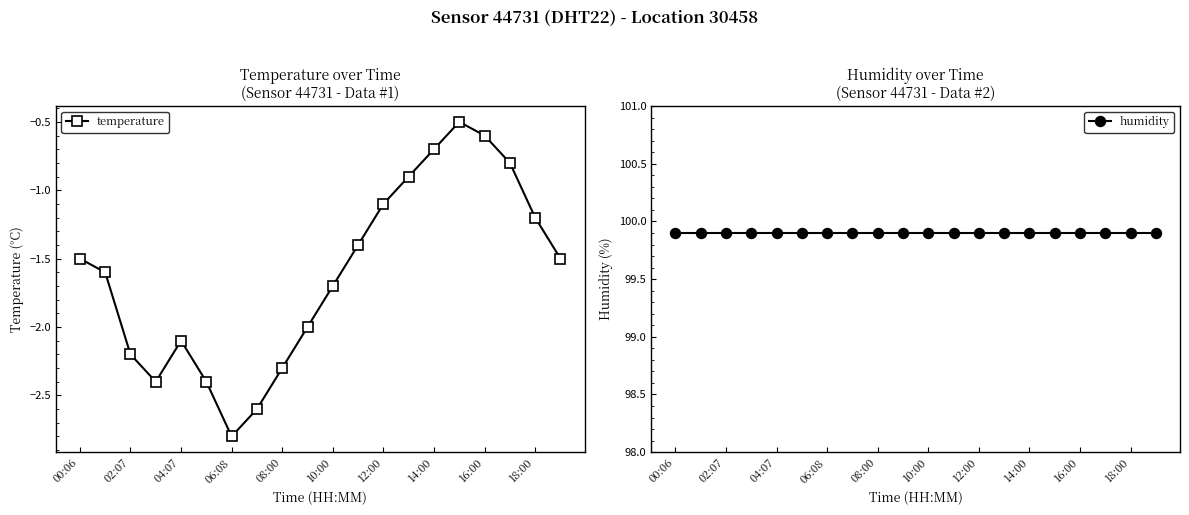

What is the highest value of the humidity series?

99.9